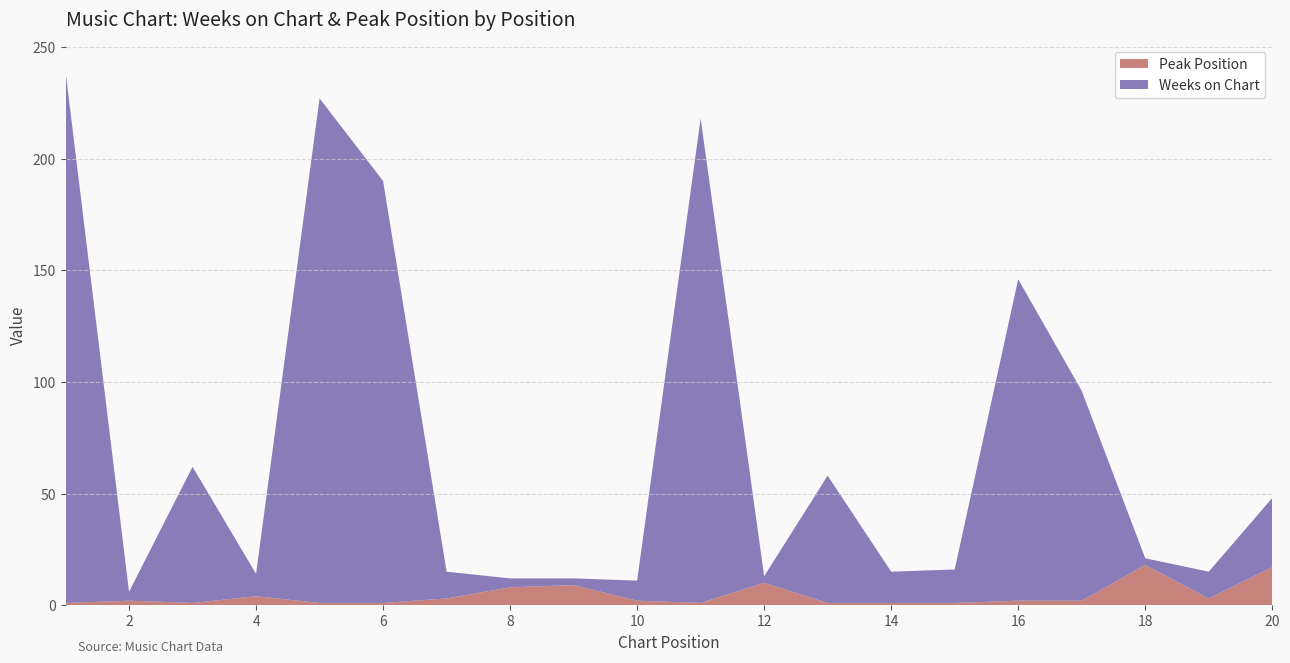

Reading left to right, what are all the values shown in this chart?

Weeks on Chart: 238	4	61	10	226	189	12	4	3	9	217	3	57	14	15	144	94	3	12	31
Peak Position: 1	2	1	4	1	1	3	8	9	2	1	10	1	1	1	2	2	18	3	17